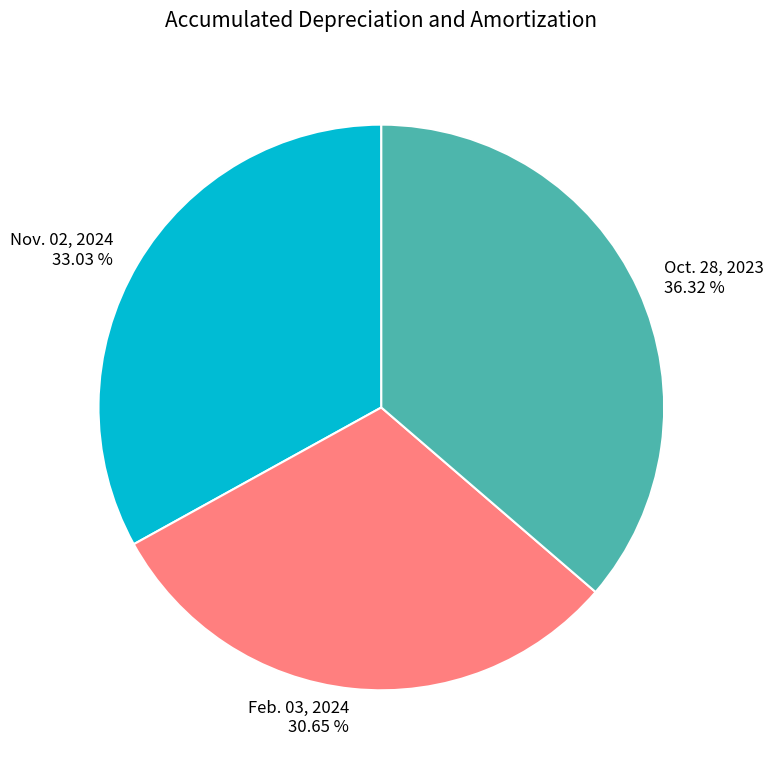

The Oct. 28, 2023 slice represents 22% of the pie. True or false?

False